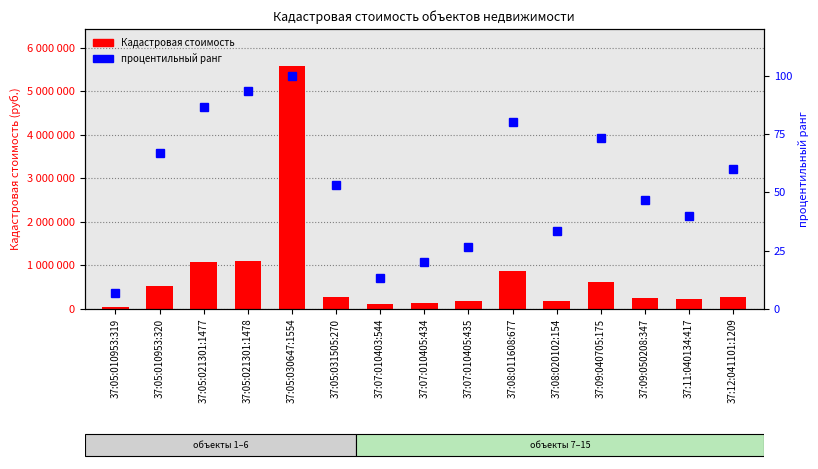

The value of процентильный ранг at 37:05:010953:320 is 27.9. True or false?

False